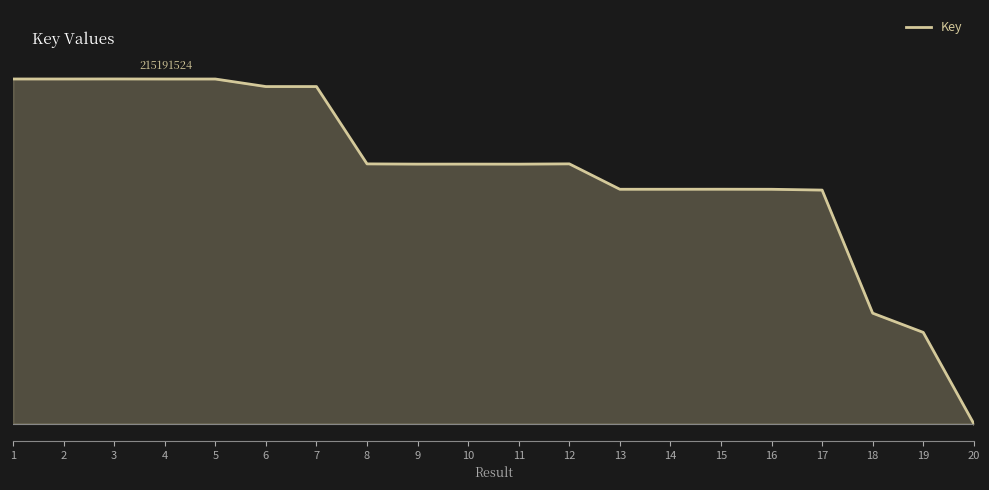

Is this an area chart (filled region under the line)?

Yes